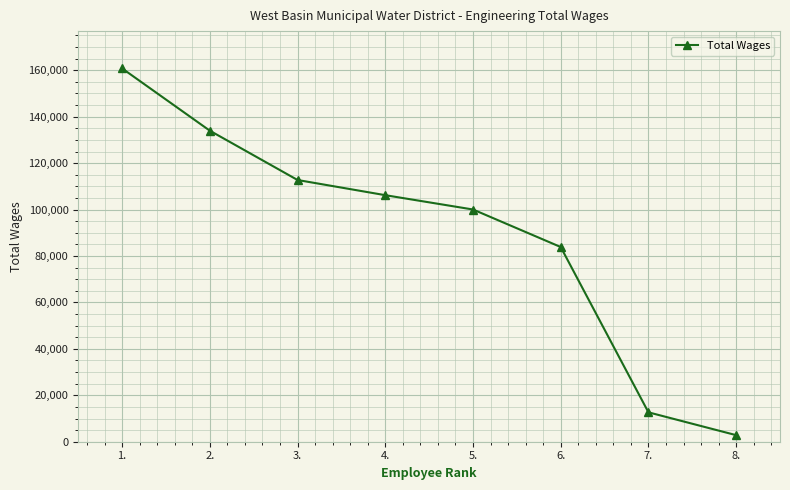

The chart shows a value of 133973 at 2.. True or false?

True